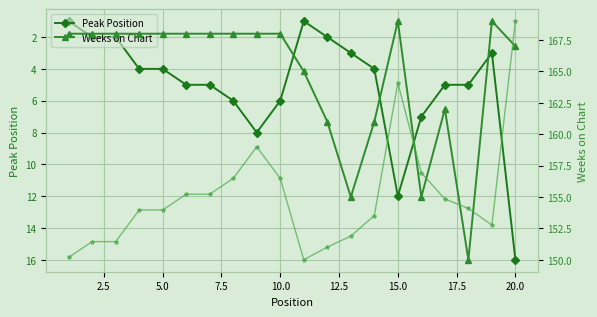

Which category has the highest value in the Peak Position series?

20.0